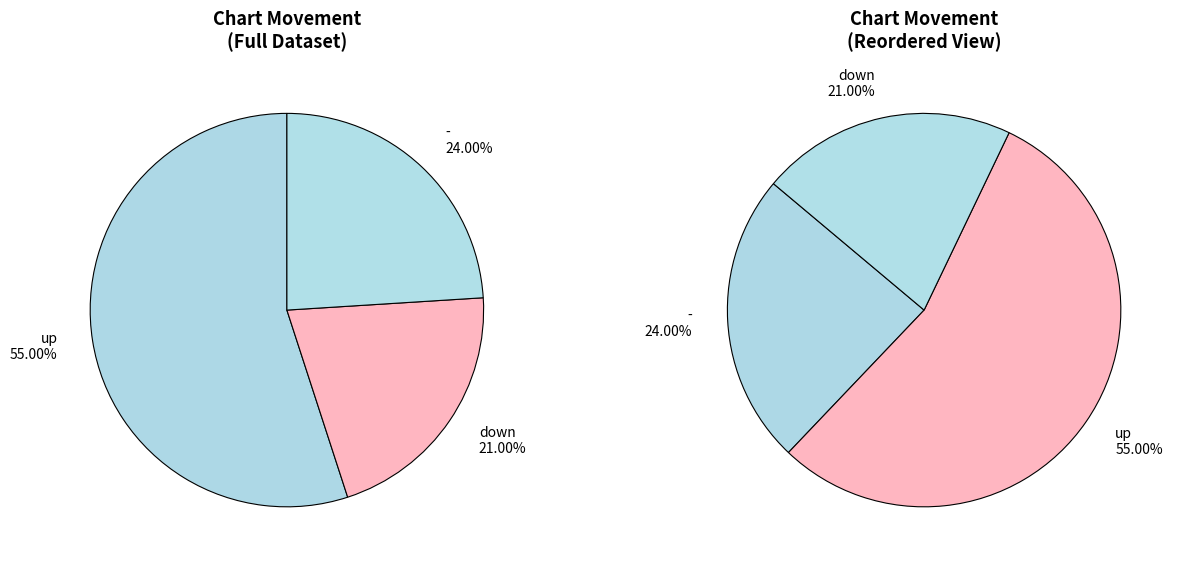

Rank the categories by value from lowest to highest.

down, -, up